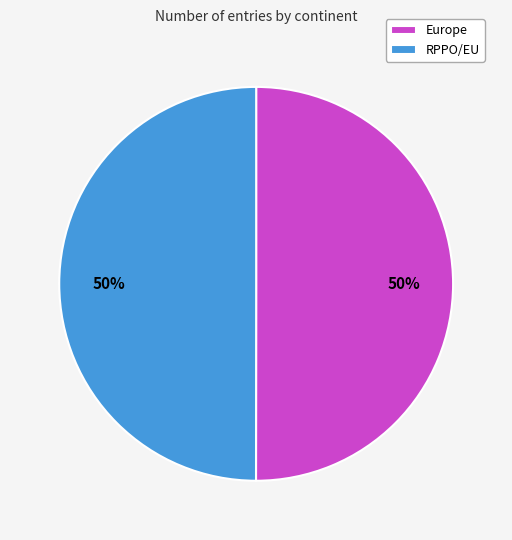

Is it true that RPPO/EU is 41% of the pie?

False